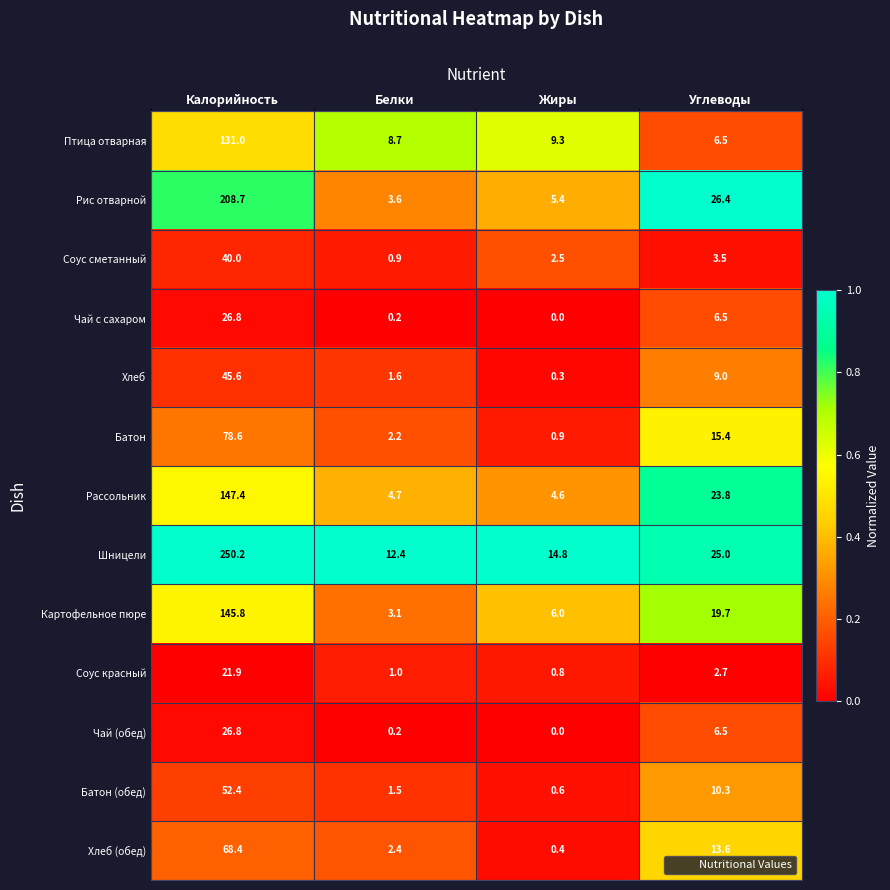

At which label does Шницели reach its minimum?

Белки